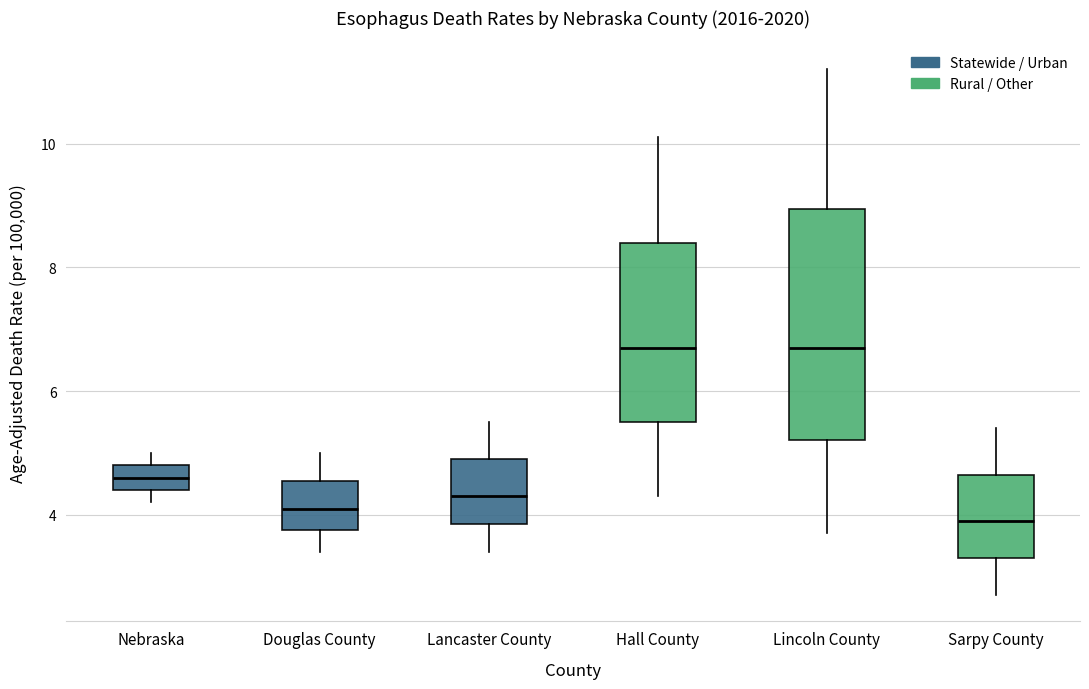

Reading left to right, transcribe this box plot: for each box, give where its median line is, the range the box spans, and where its two whiskers end, as read against the y-axis. The values are not printed on the chart, so give them approximately, as read against the axis.

Nebraska: median 4.6, box 4.4 to 4.8, whiskers 4.2 to 5.0
Douglas County: median 4.2, box 3.8 to 4.6, whiskers 3.4 to 5.0
Lancaster County: median 4.4, box 3.8 to 5.0, whiskers 3.4 to 5.6
Hall County: median 6.8, box 5.6 to 8.4, whiskers 4.4 to 10.2
Lincoln County: median 6.8, box 5.2 to 9.0, whiskers 3.8 to 11.2
Sarpy County: median 4.0, box 3.4 to 4.6, whiskers 2.8 to 5.4